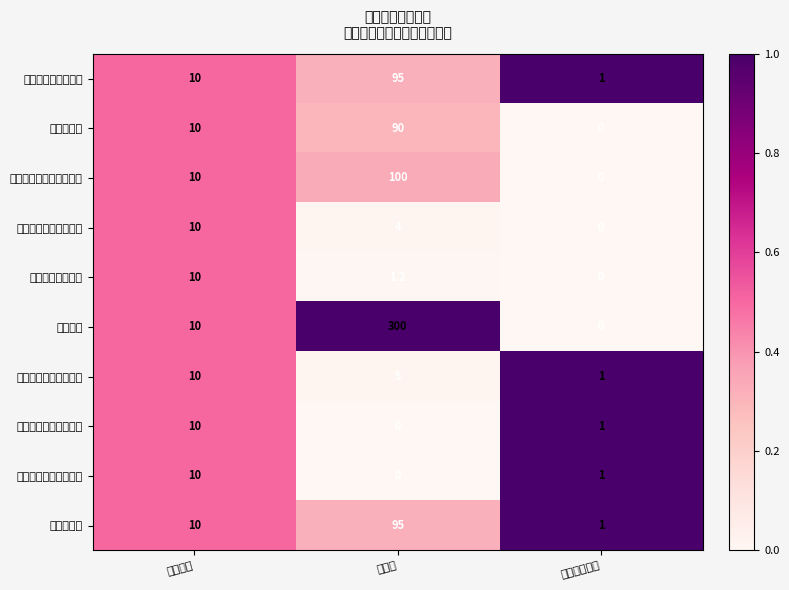

Reading left to right, extract all data points from this chart.

自然灾害救助覆盖率: 指标权重=10.0	指标值=95.0	是否核心指标=1.0
隐患整改率: 指标权重=10.0	指标值=90.0	是否核心指标=0.0
自然灾害救助资金拨付率: 指标权重=10.0	指标值=100.0	是否核心指标=0.0
召开安全生产会议次数: 指标权重=10.0	指标值=4.0	是否核心指标=0.0
累计出动救援力量: 指标权重=10.0	指标值=1.2	是否核心指标=0.0
收缴罚款: 指标权重=10.0	指标值=300.0	是否核心指标=0.0
应急救援队伍人均成本: 指标权重=10.0	指标值=5.0	是否核心指标=1.0
开展安全生产宣传教育: 指标权重=10.0	指标值=0.0	是否核心指标=1.0
强化应急救援队伍建设: 指标权重=10.0	指标值=0.0	是否核心指标=1.0
群众满意度: 指标权重=10.0	指标值=95.0	是否核心指标=1.0